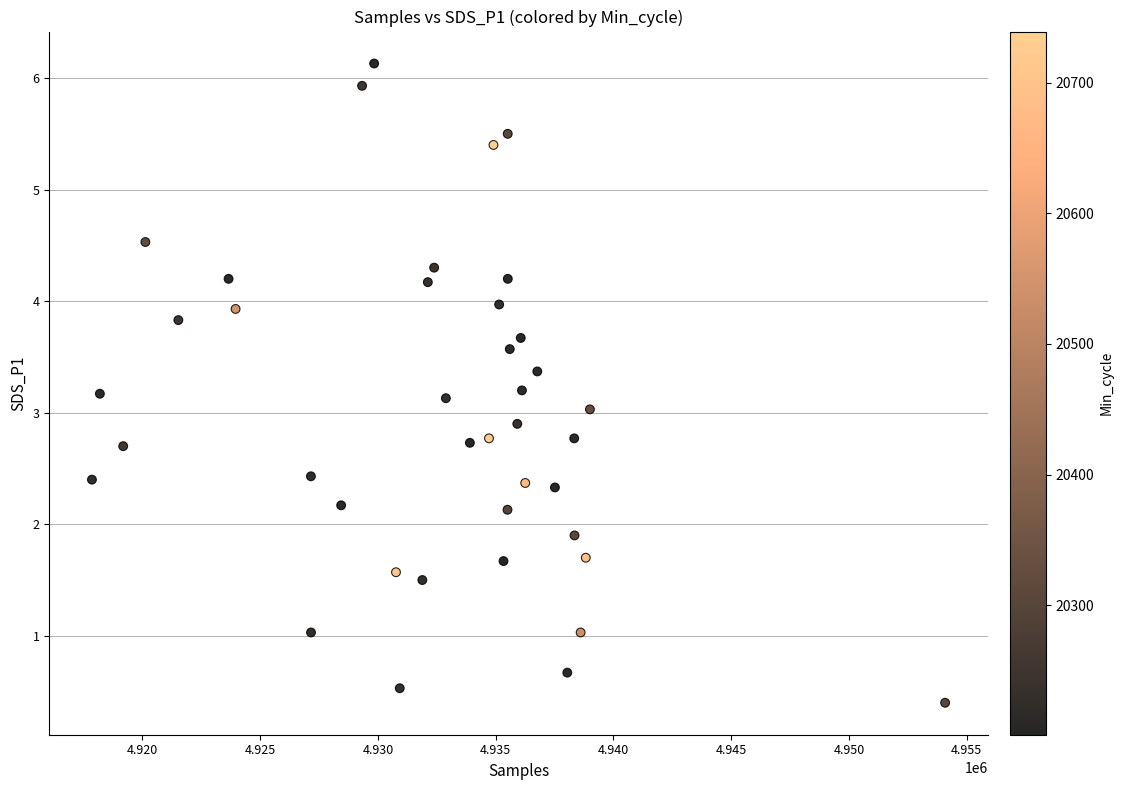

What is the range of X values (max minus min)?

36229.0